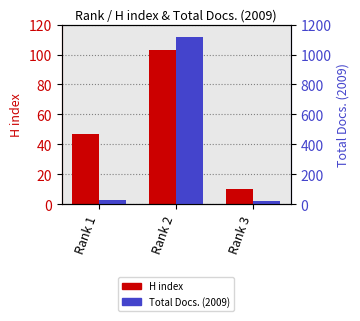

Reading left to right, extract all data points from this chart.

H index: Rank 1=47	Rank 2=103	Rank 3=10
Total Docs. (2009): Rank 1=26	Rank 2=1116	Rank 3=23